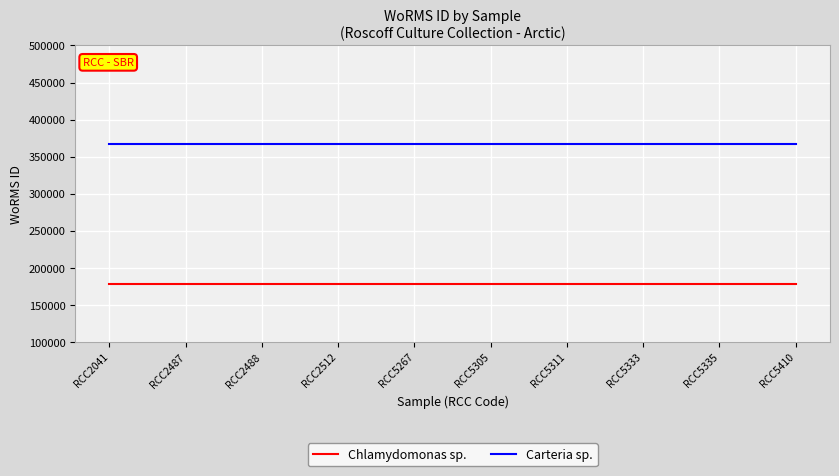

What is the total value across all series at RCC5311?

545833